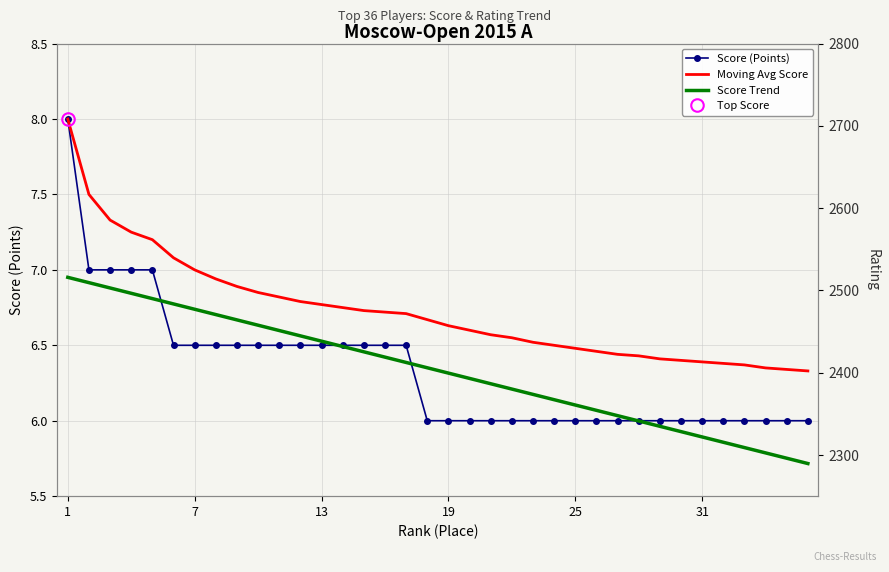

True or false: Moving Avg Score has a value of 2.5 at 28.

False